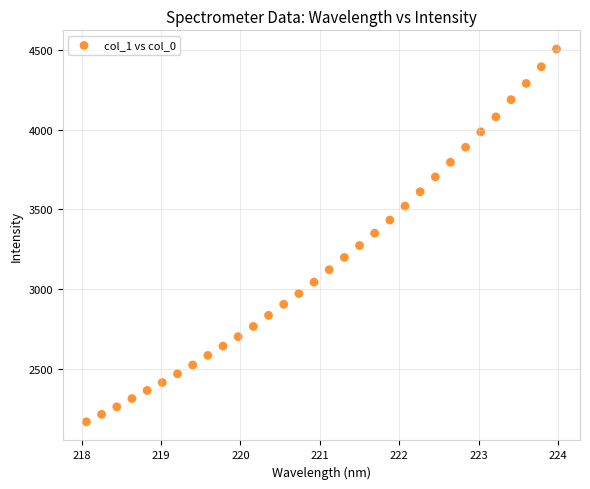

What is the range of X values (max minus min)?

5.9